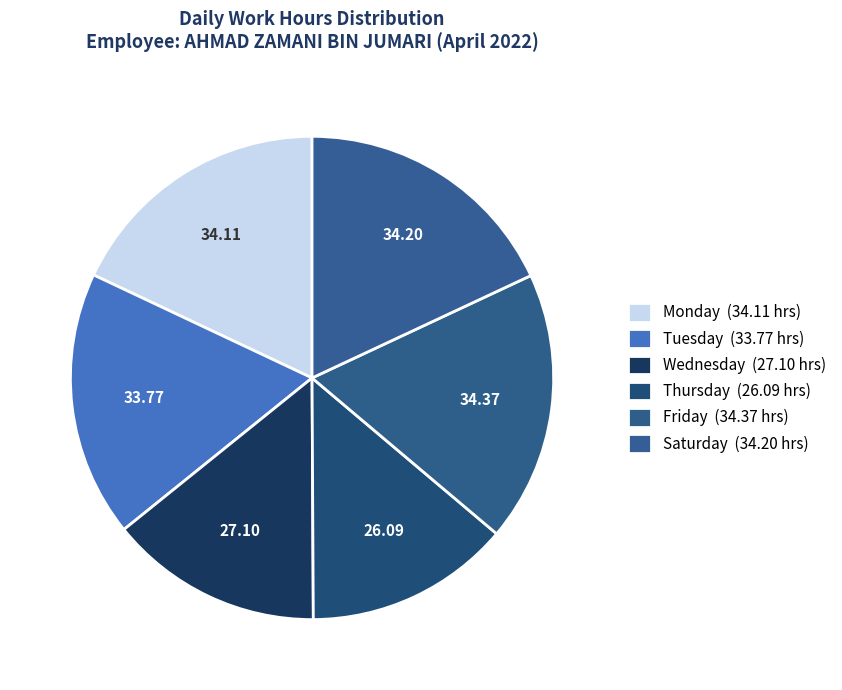

Count the number of slices in the pie.

6